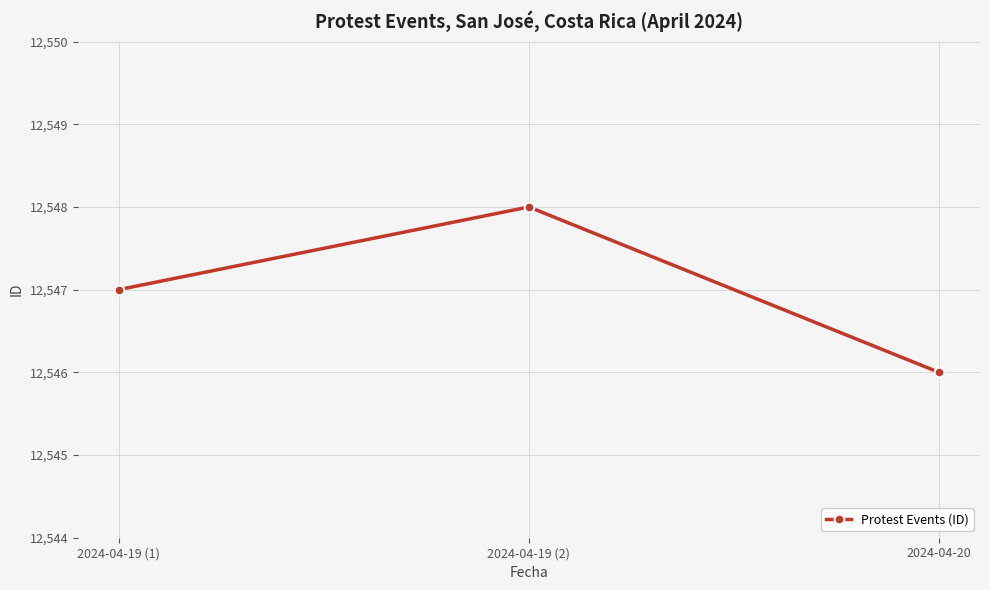

Does the chart display data point markers on the line(s)?

Yes